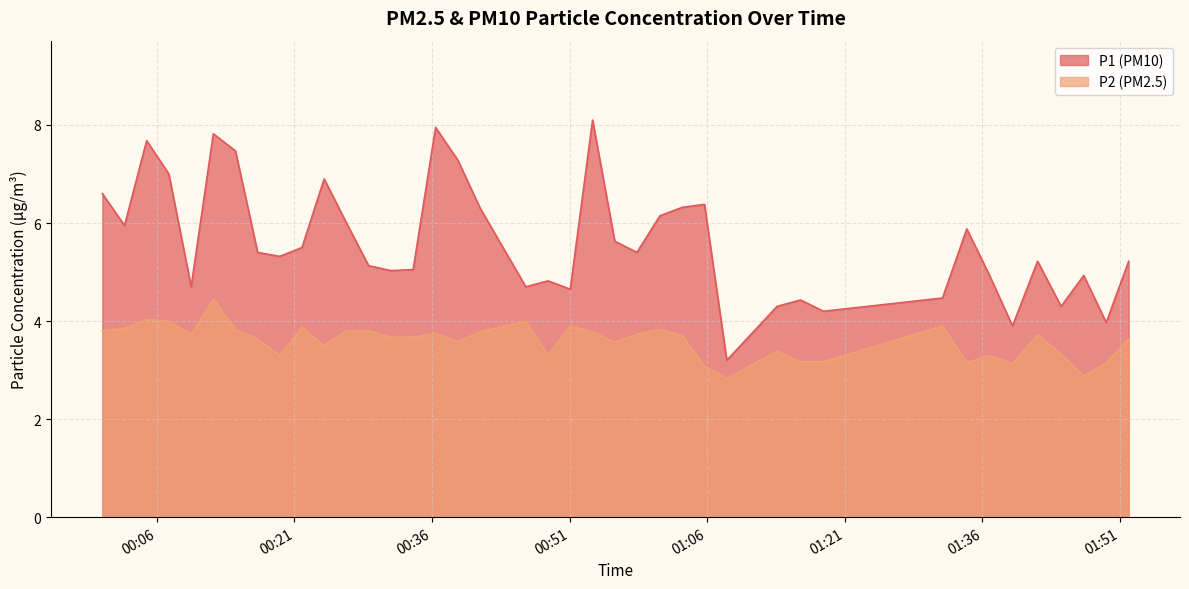

Which series has the largest total across all categories?

P1